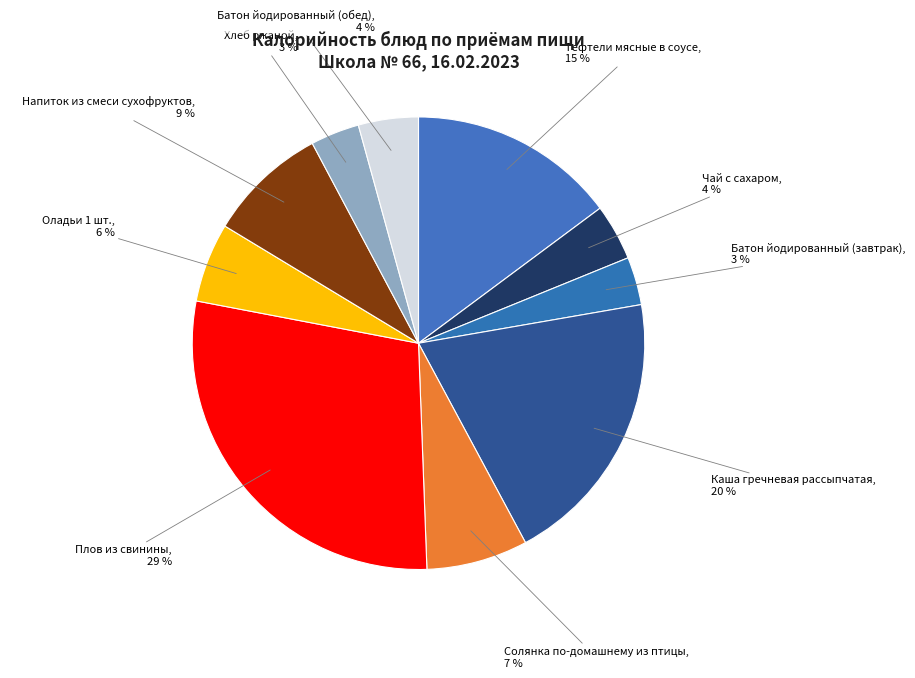

To the nearest percent, what is the combined percentage of Хлеб ржаной and Плов из свинины?

32%